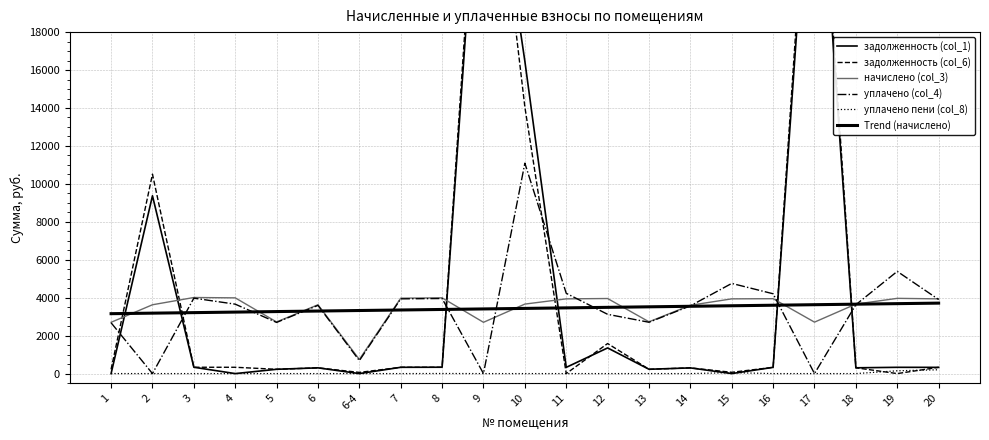

Which has a higher value, 7 or 2?

2